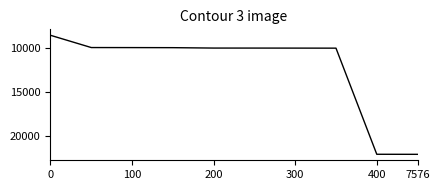

What is the maximum value shown in the chart?

22096